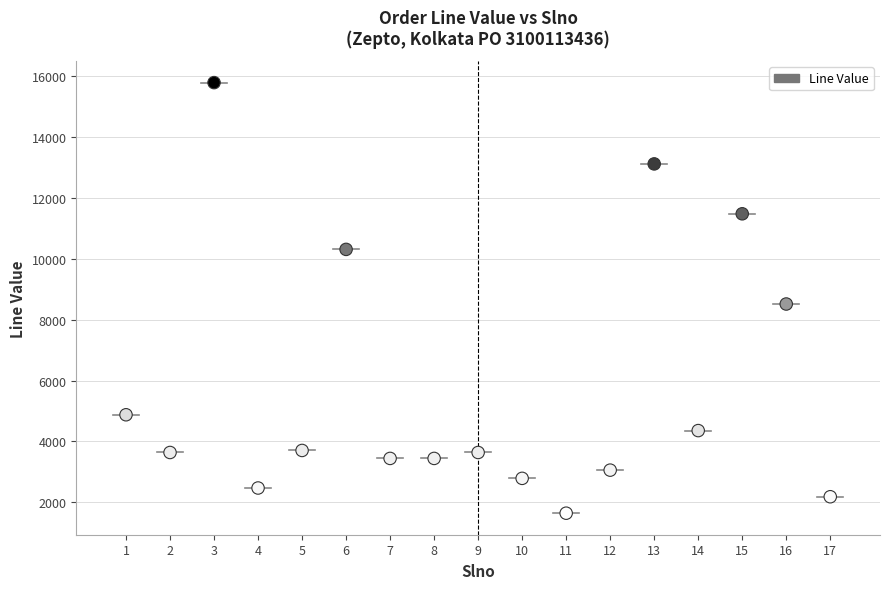

What is the range of X values (max minus min)?

16.0